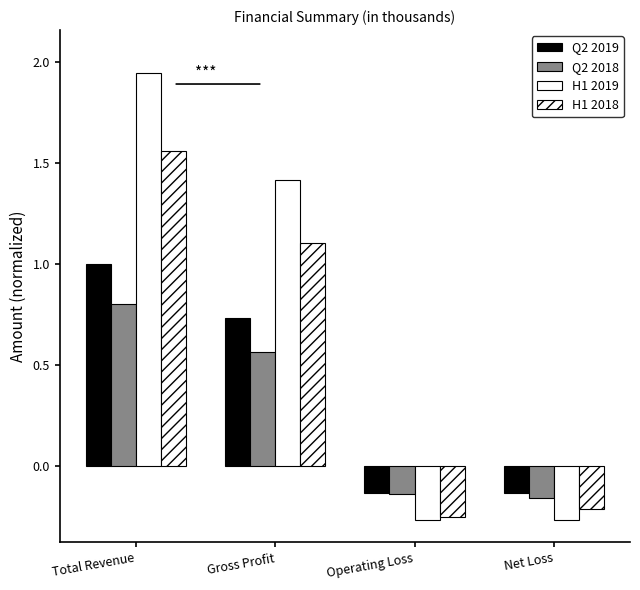

What is the difference between the maximum and minimum values in the H1 2019 series?

2.2